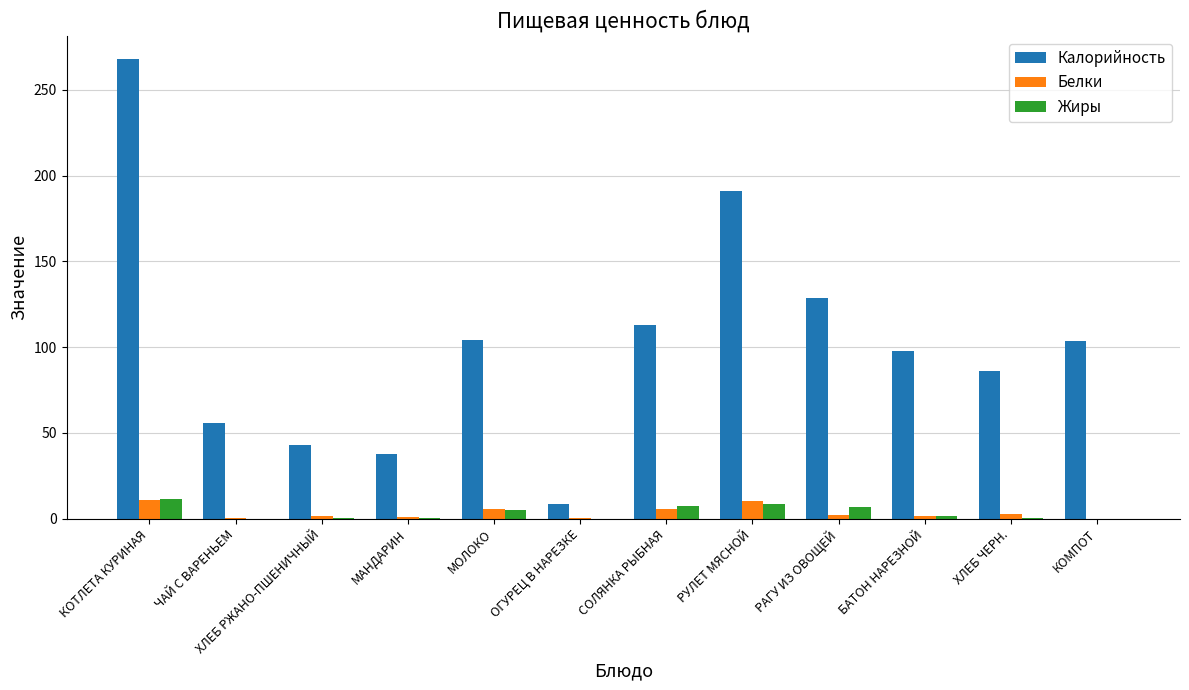

Is it true that Калорийность equals 78.0 at СОЛЯНКА РЫБНАЯ?

False